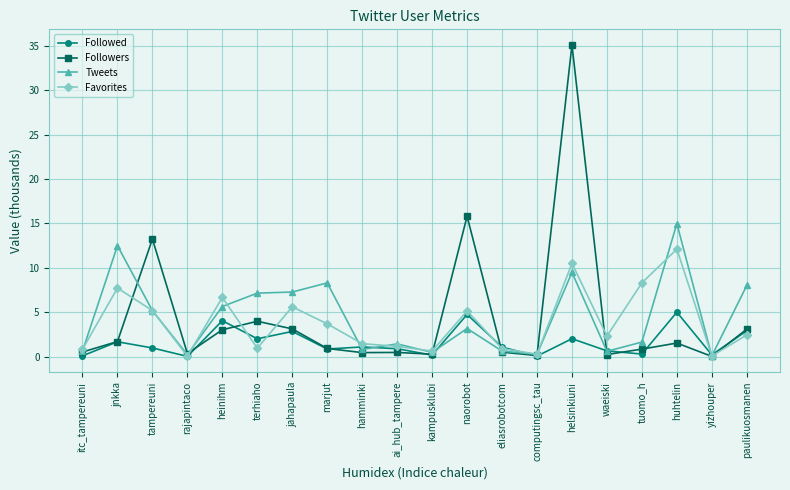

What is the value of the Followers point at the 8th from the left?

0.9